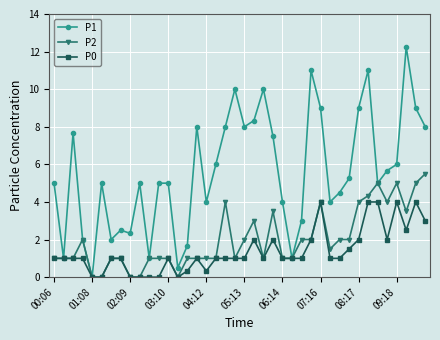

How many categories are shown in the chart?

40